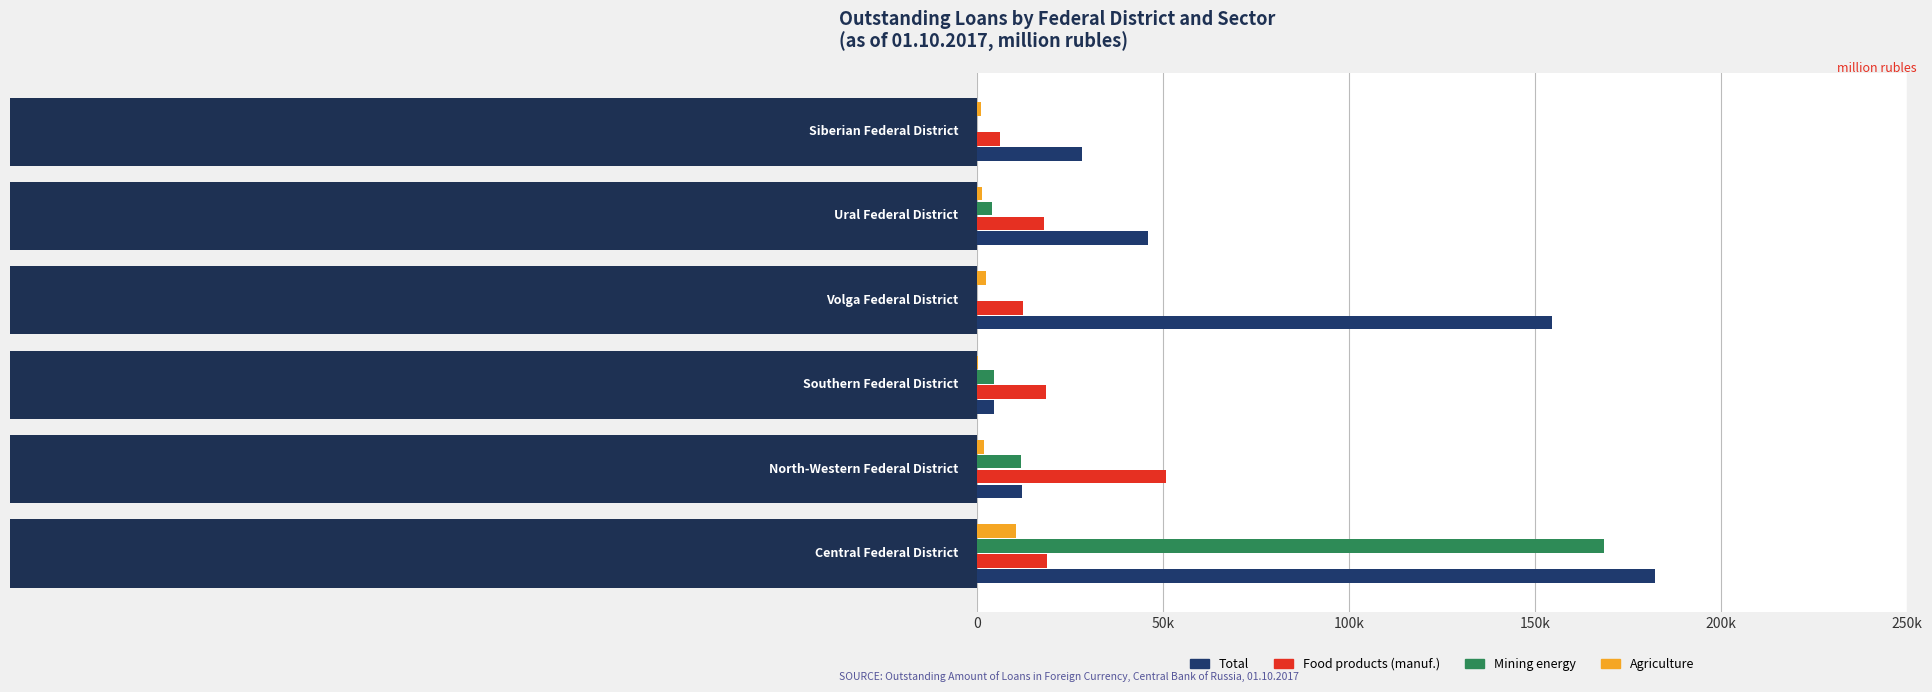

The value of Agriculture at 250k is 460. True or false?

False